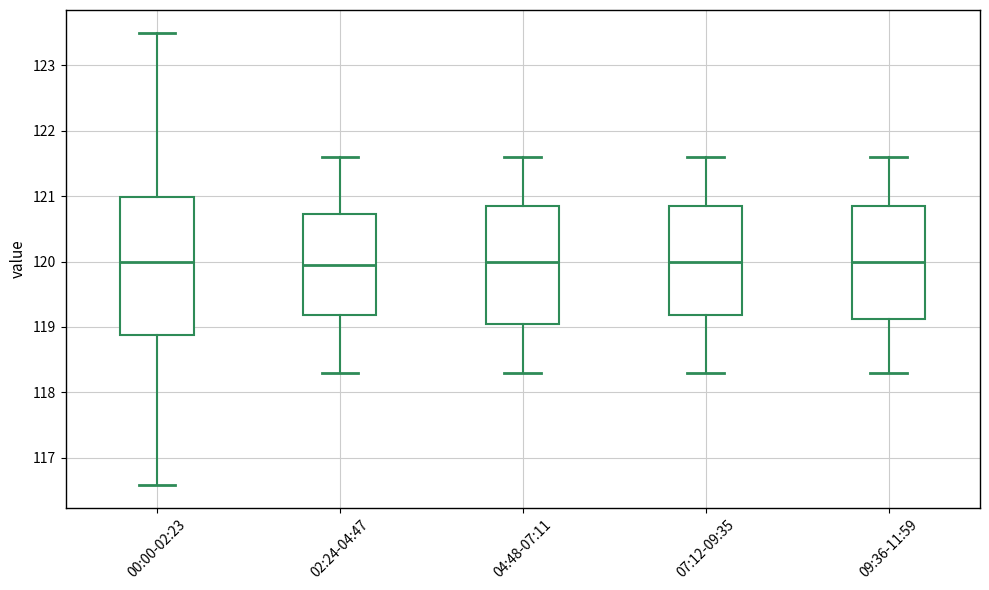

Reading left to right, read every box against the y-axis: the position of its median line, the range the box covers, and the ends of its whiskers. The values are not printed on the chart, so give them approximately, as read against the axis.

00:00-02:23: median 120.0, box 118.9 to 121.0, whiskers 116.6 to 123.5
02:24-04:47: median 120.0, box 119.2 to 120.7, whiskers 118.3 to 121.6
04:48-07:11: median 120.0, box 119.1 to 120.9, whiskers 118.3 to 121.6
07:12-09:35: median 120.0, box 119.2 to 120.9, whiskers 118.3 to 121.6
09:36-11:59: median 120.0, box 119.1 to 120.9, whiskers 118.3 to 121.6